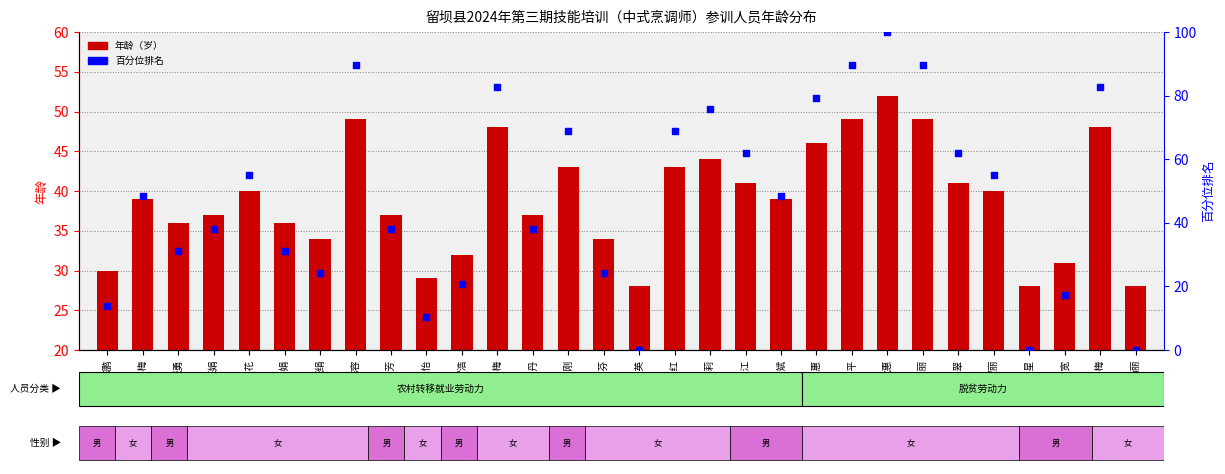

Which series has the largest total across all categories?

百分位排名